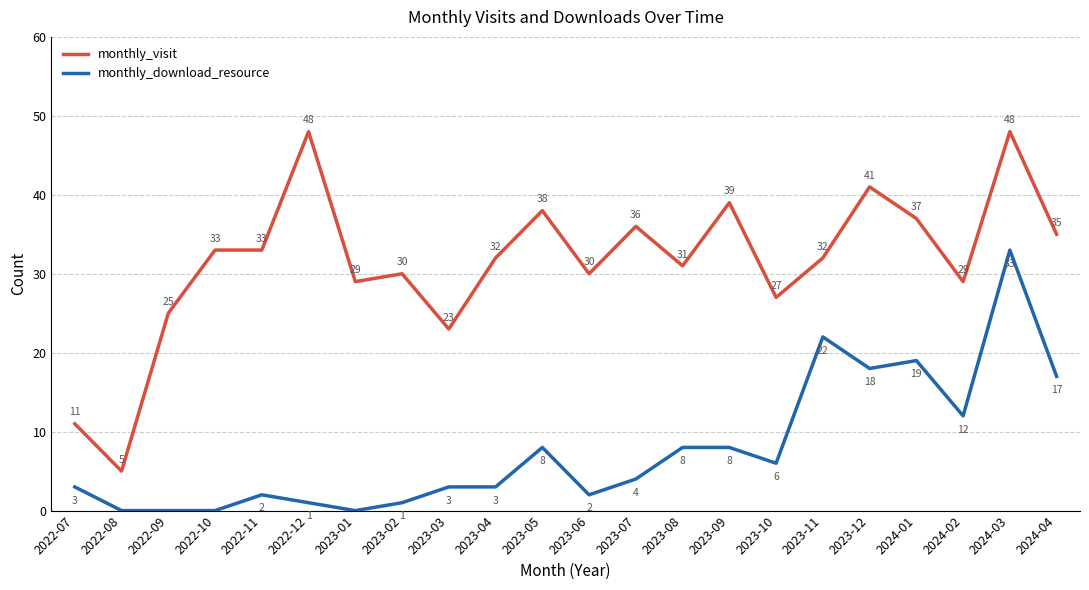

What is the difference between the maximum and second lowest values in the monthly_download_resource series?

33